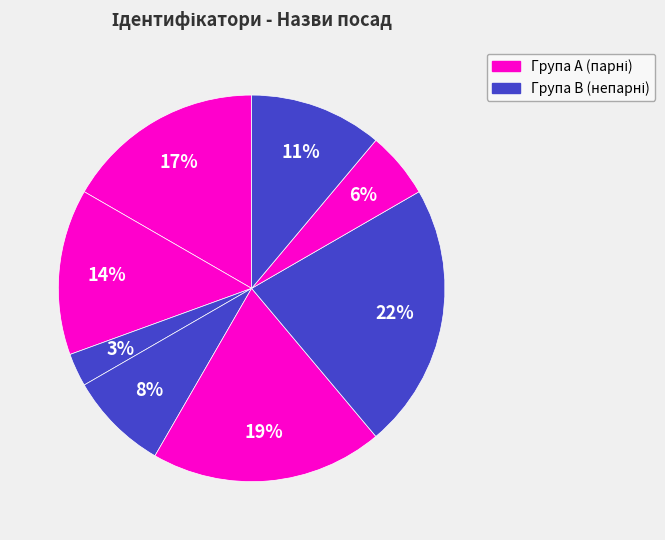

How many segments does this pie chart have?

8